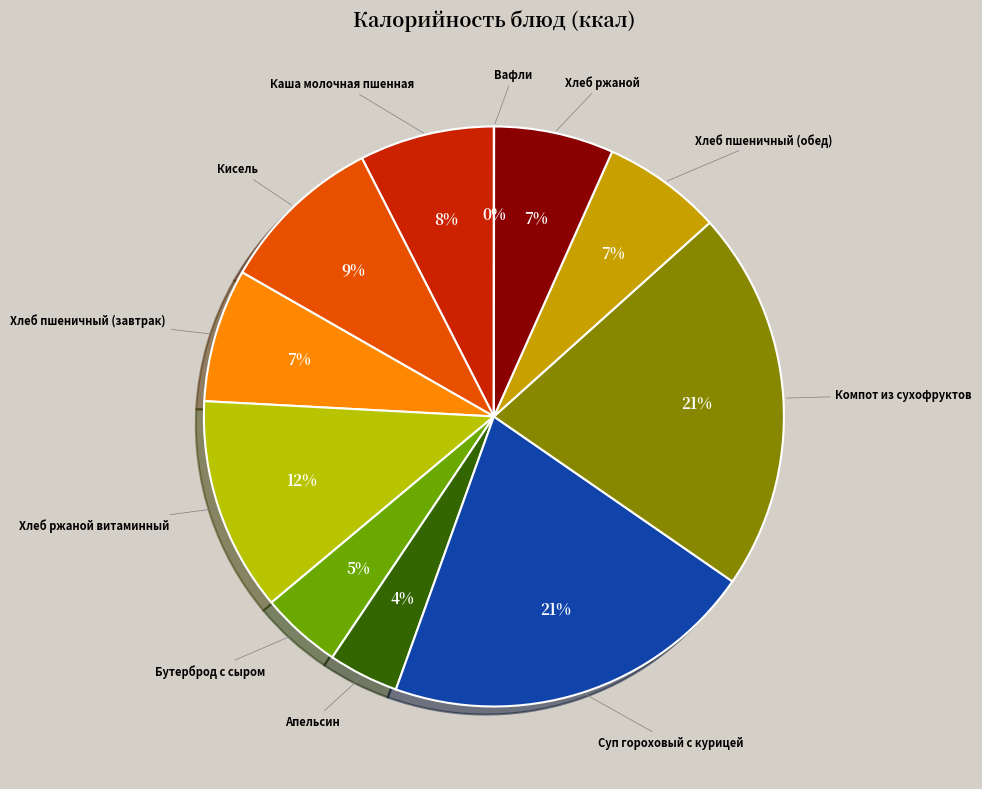

To the nearest percent, what is the average slice percentage?

9%